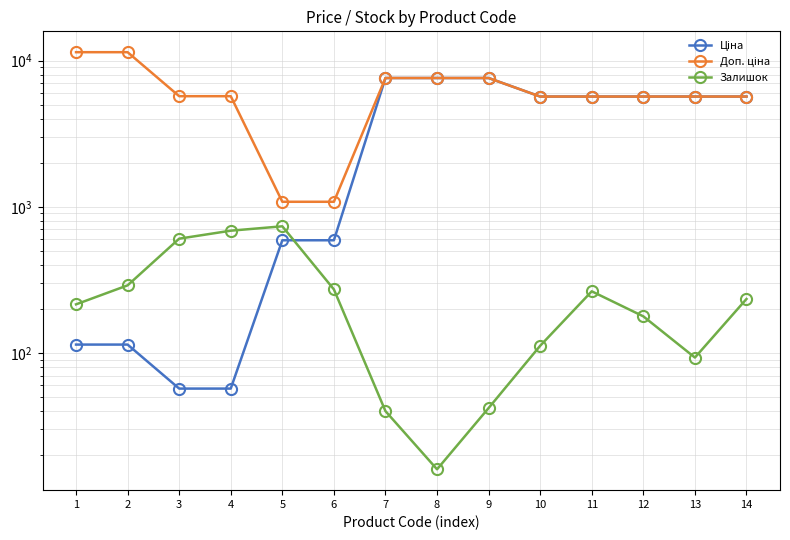

Reading left to right, transcribe all the data shown in this chart.

Ціна: 1=114.1	2=114.1	3=57.0	4=57.0	5=589.9	6=589.9	7=7596.5	8=7596.5	9=7596.5	10=5673.8	11=5673.8	12=5673.8	13=5673.8	14=5673.8
Доп. ціна: 1=11410.0	2=11410.0	3=5705.0	4=5705.0	5=1081.7	6=1081.7	7=7596.5	8=7596.5	9=7596.5	10=5673.8	11=5673.8	12=5673.8	13=5673.8	14=5673.8
Залишок: 1=215.0	2=290.0	3=605.0	4=686.0	5=735.0	6=272.0	7=40.0	8=16.0	9=42.0	10=112.0	11=264.0	12=178.0	13=93.0	14=234.0